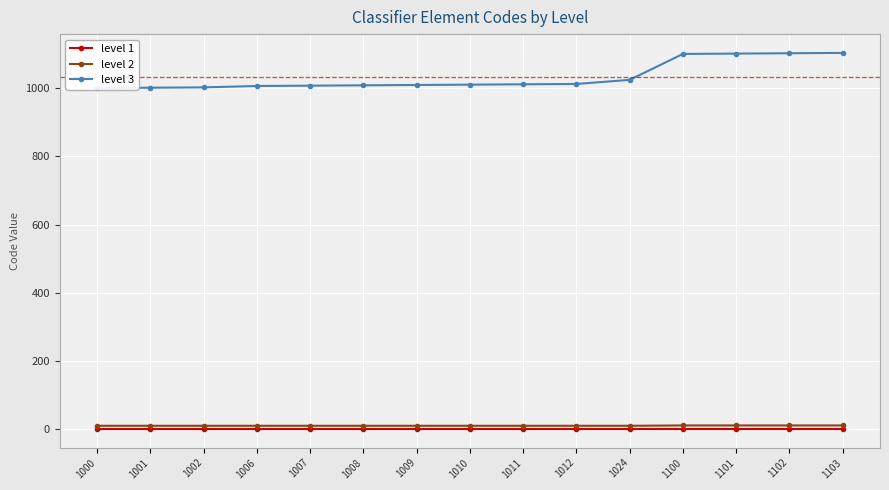

What is the sum of the level 1 values at 1102 and 1000?

2